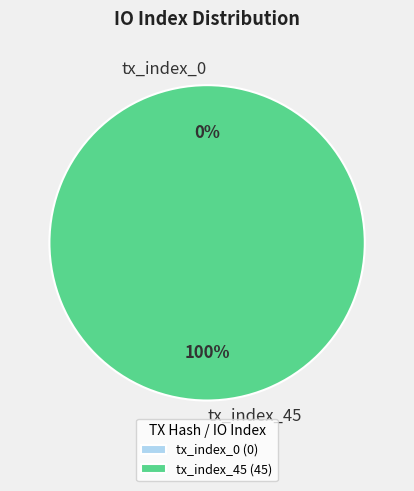

Is the sum of tx_index_45 and tx_index_0 greater than half?

Yes